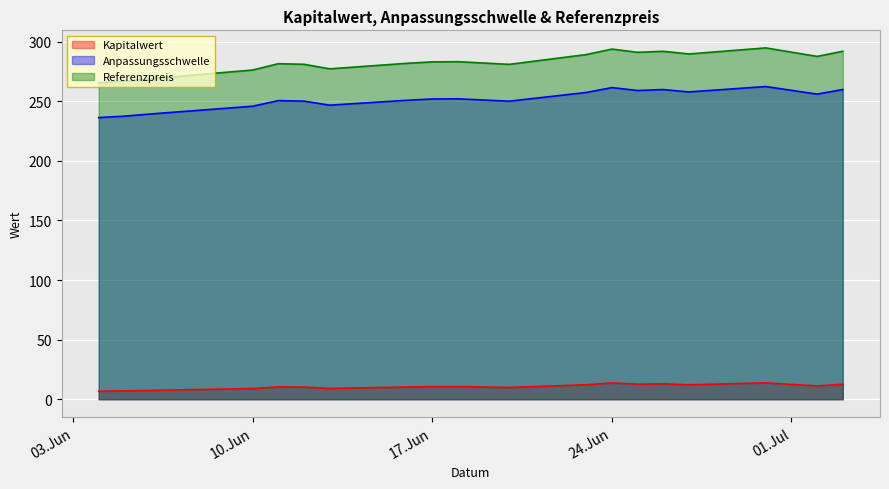

The Referenzpreis series shows 139.3 at 2025-06-30. True or false?

False